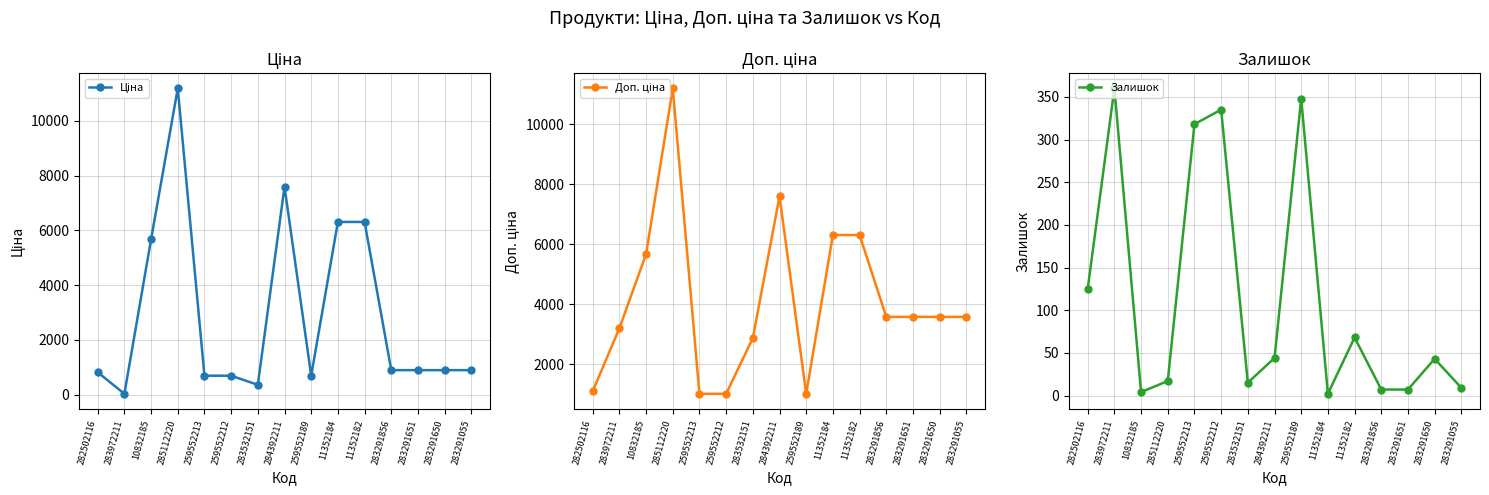

What are all the series names shown in the legend?

Ціна, Доп. ціна, Залишок